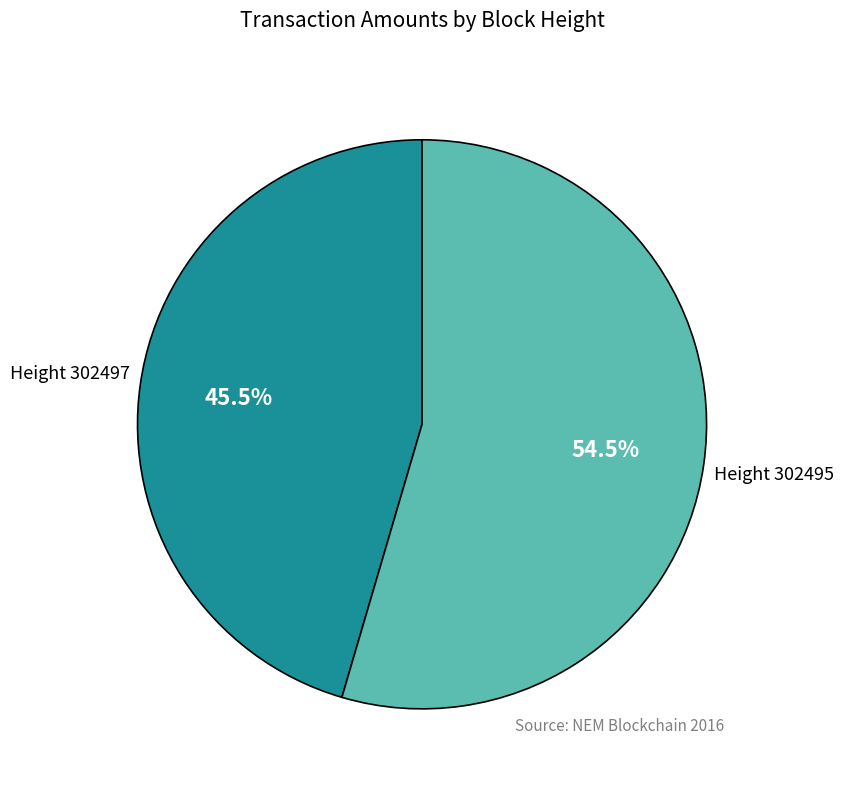

Does any single category account for the majority?

Yes